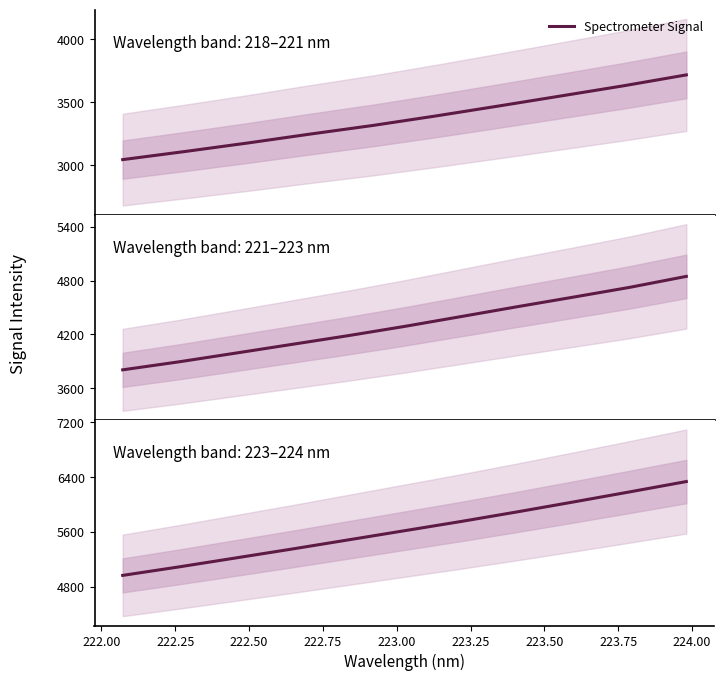

True or false: the data has more than 0 interior local peaks.

False